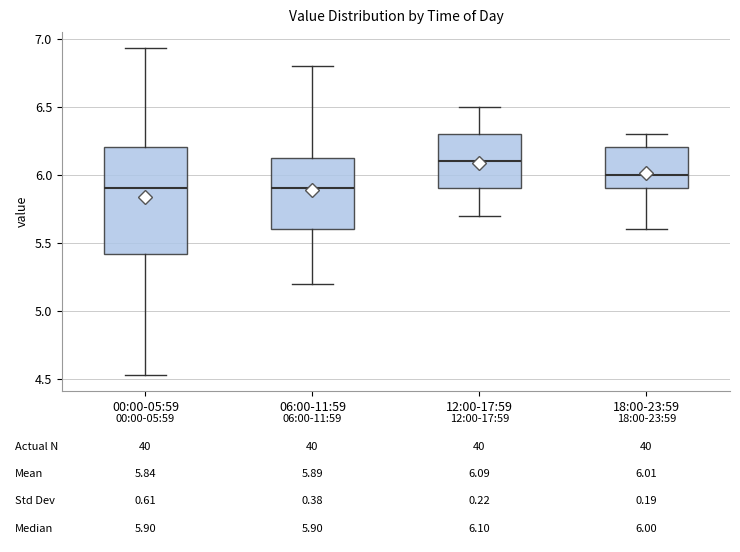

Which box is the tallest, from its lower edge to its upper edge?

00:00-05:59